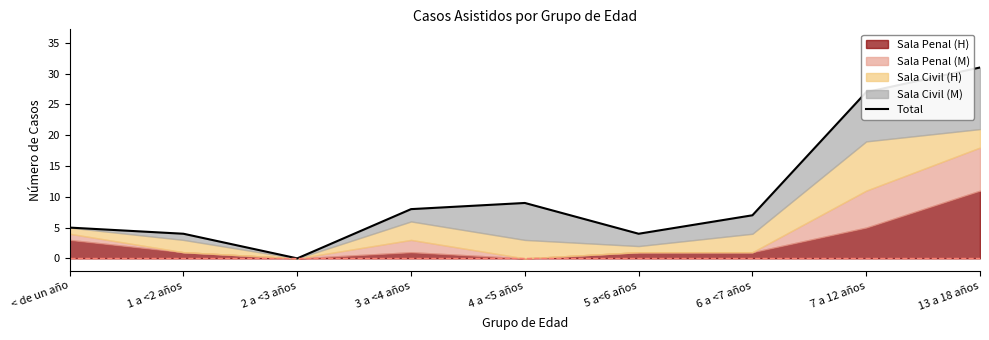

What is the sum of all values?

95